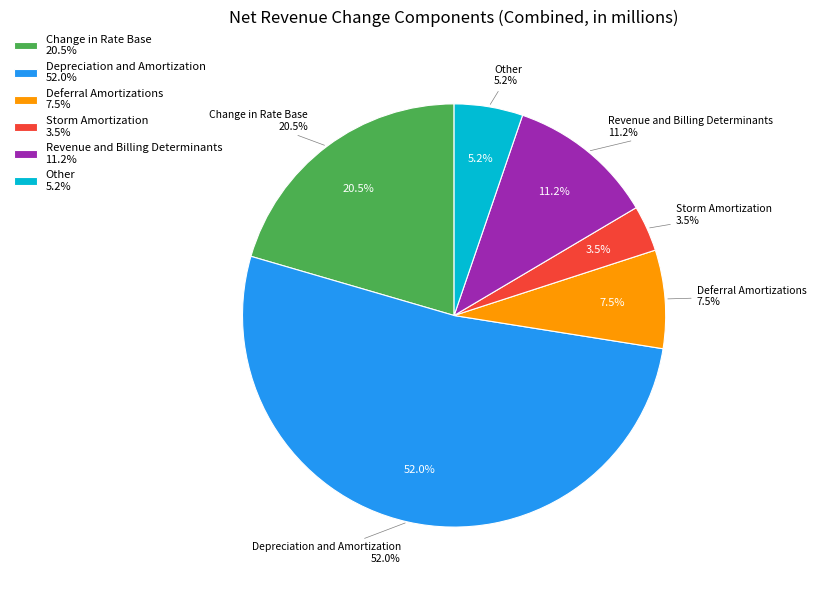

Combined, do Revenue and Billing Determinants and Deferral Amortizations account for over 50%?

No